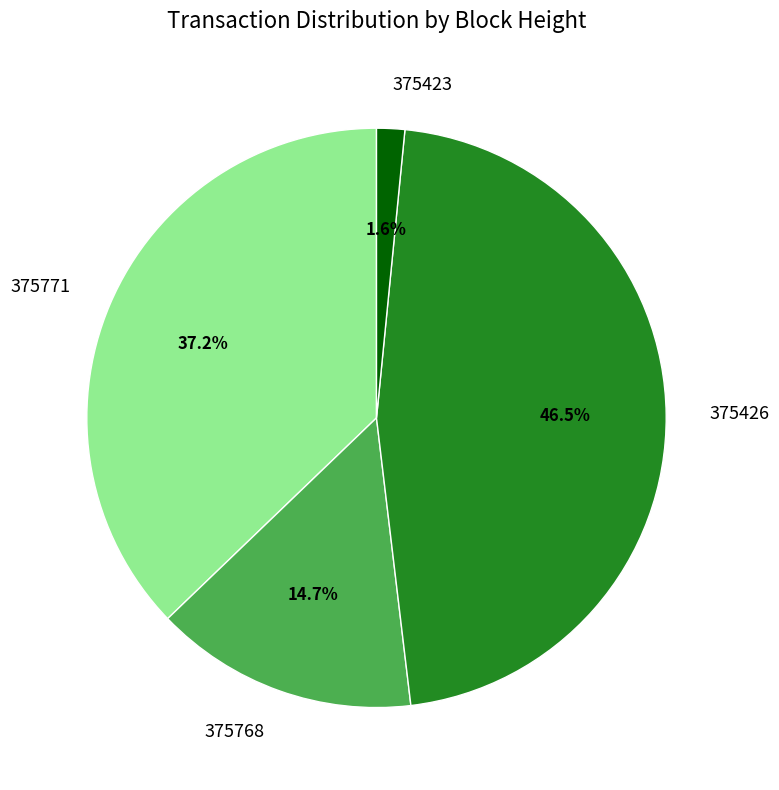

Count the number of slices in the pie.

4